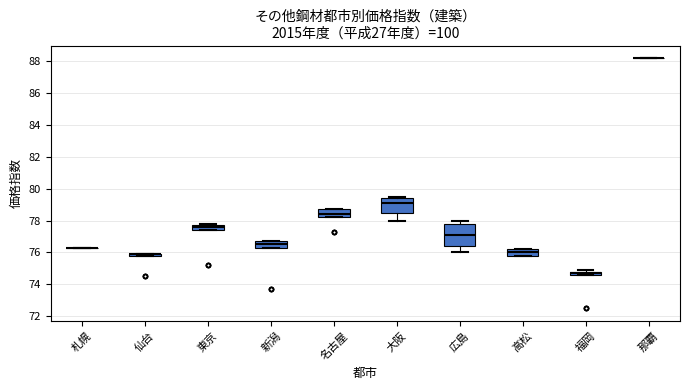

Which box is the tallest, from its lower edge to its upper edge?

広島